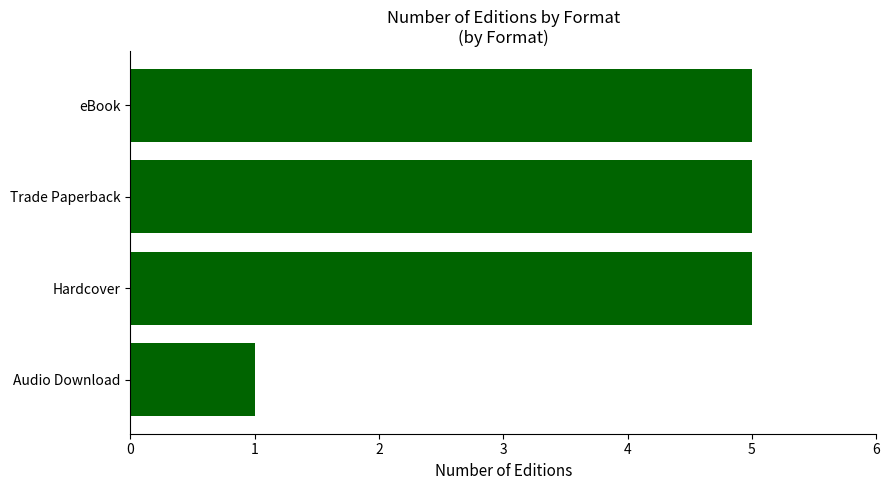

How many distinct data groups are displayed?

1